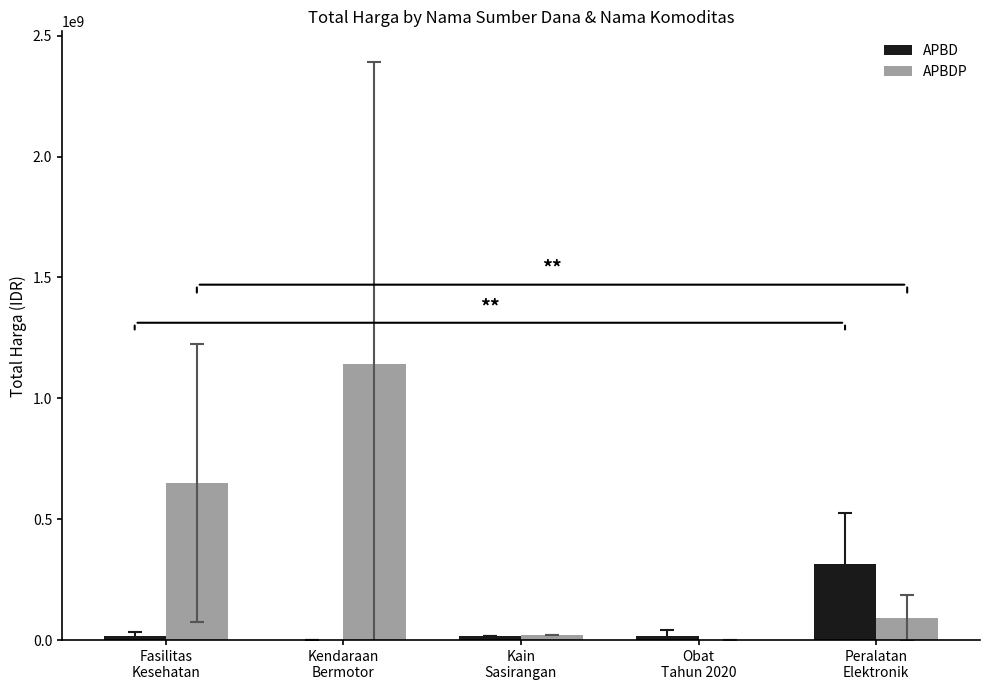

Does the chart contain stacked bars?

No